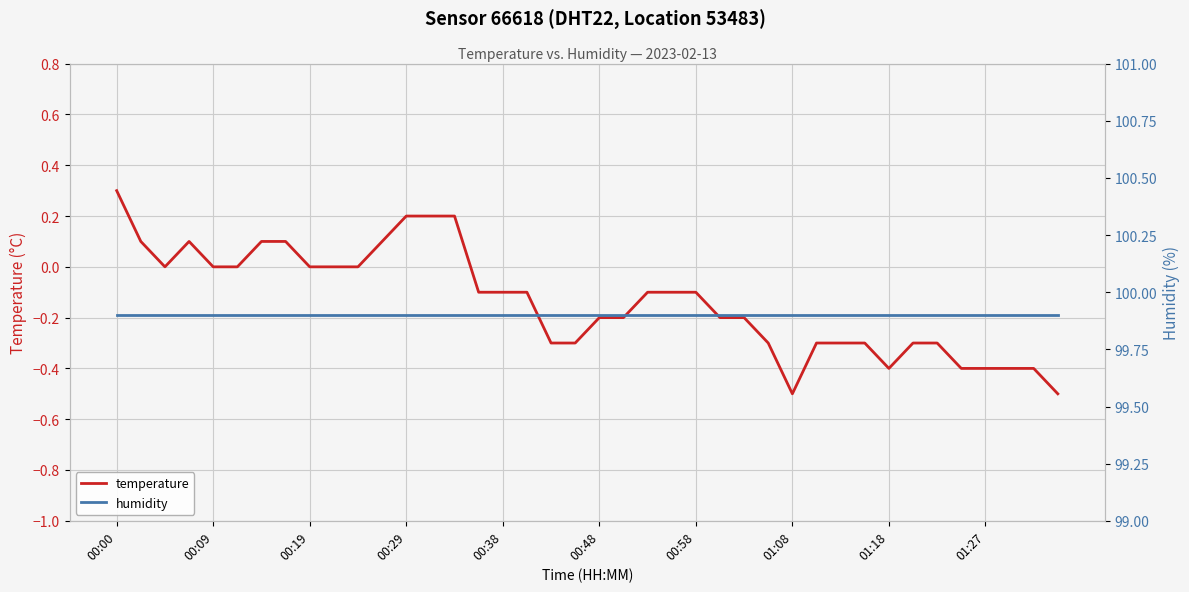

At which label does temperature reach its peak?

00:00